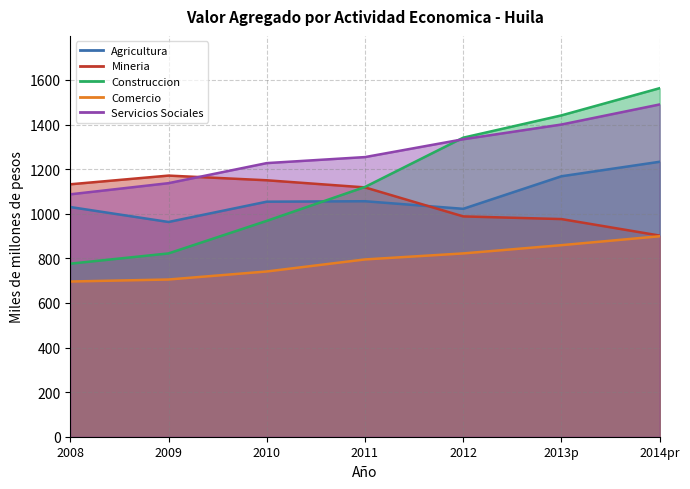

How many times do Mineria and Servicios Sociales cross each other?

1